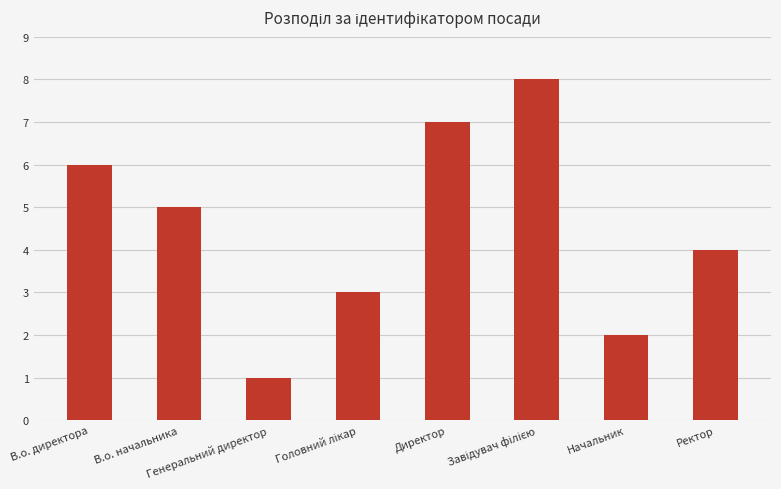

At which label does the data first exceed 5?

В.о. директора